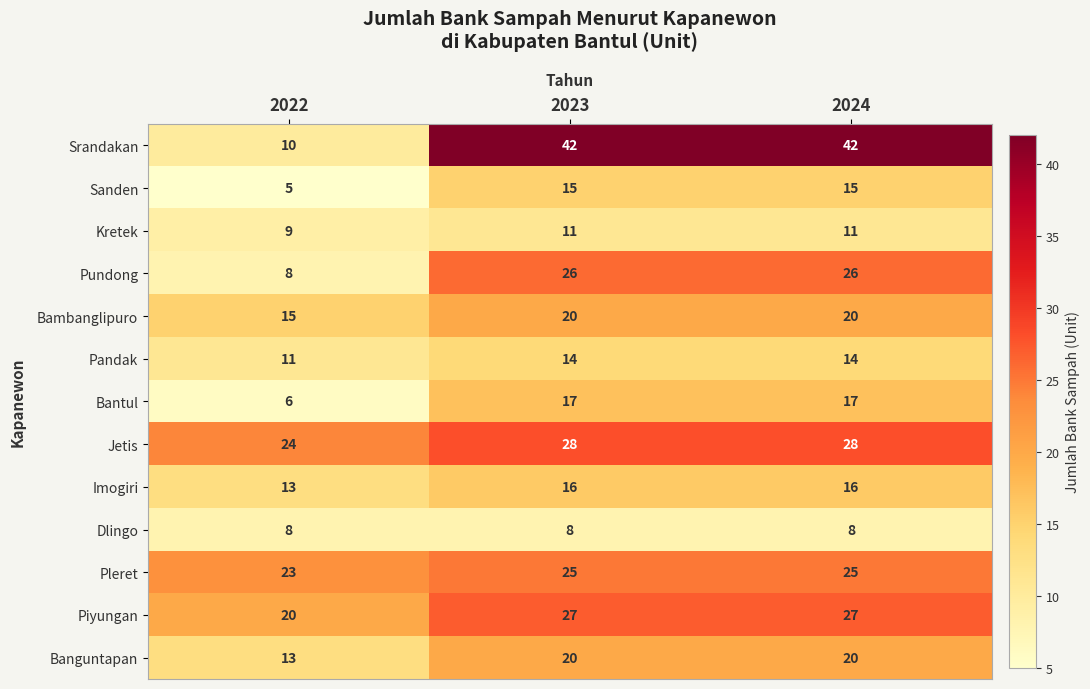

The Pleret series shows 25 at 2024. True or false?

True